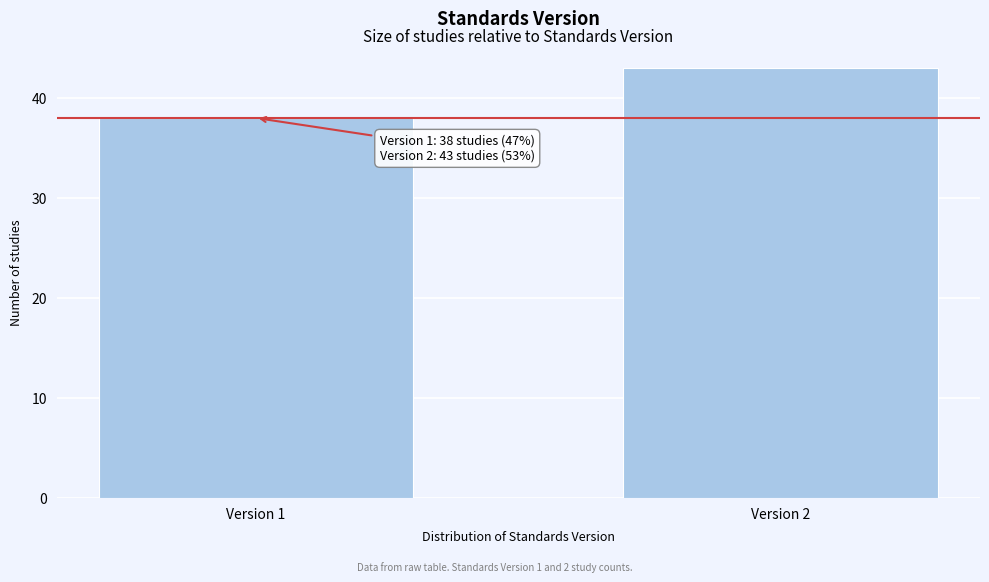

Reading right to left, what are all the values shown in this chart?

43	38